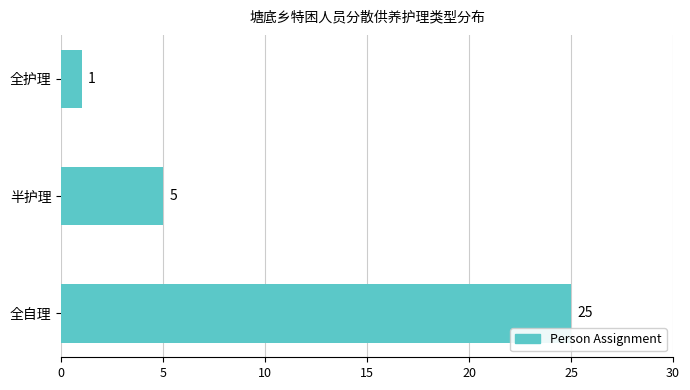

Reading bottom to top, extract all data points from this chart.

25	5	1